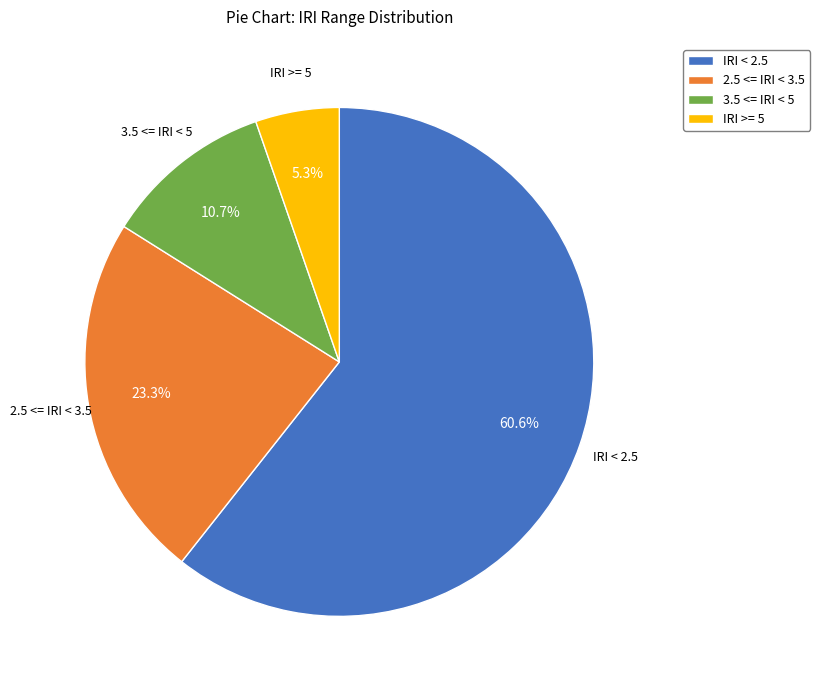

What percentage is the IRI < 2.5 slice, to the nearest percent?

61%